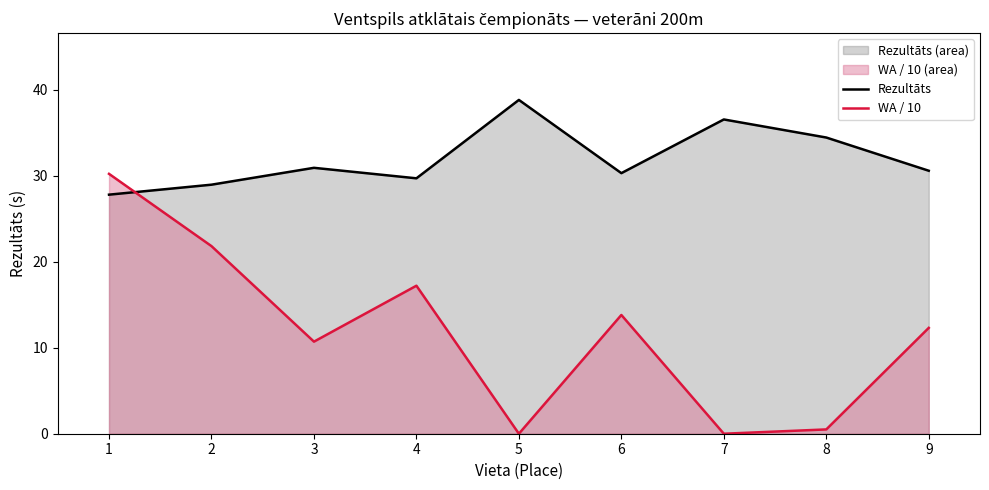

How many values in the WA / 10 series are below 12?

4